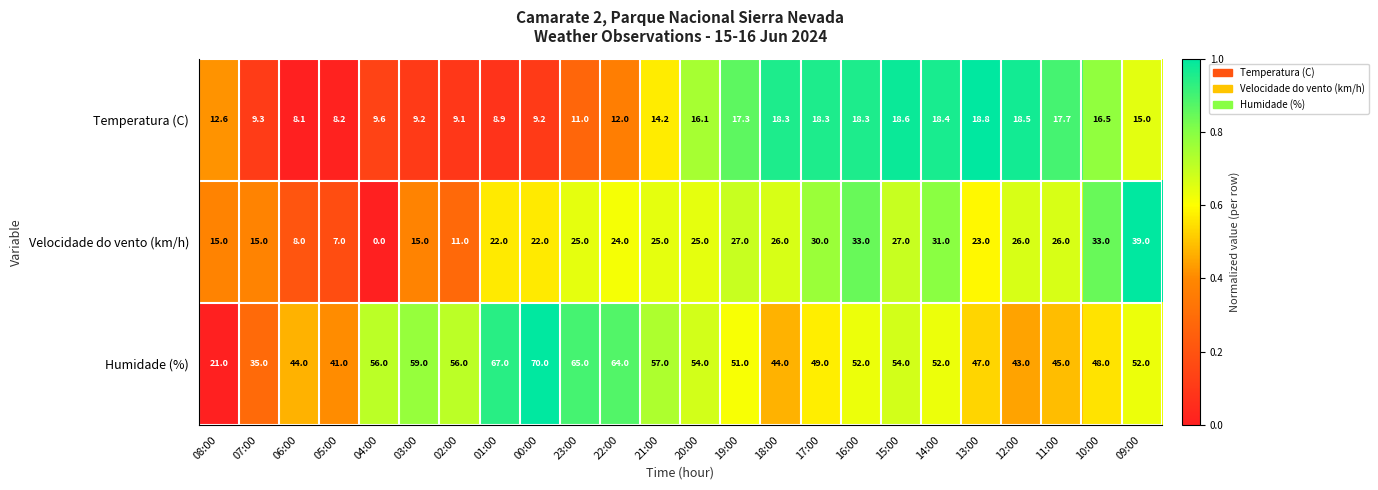

Which series changed the most between 06:00 and 19:00?

Velocidade do vento (km/h)